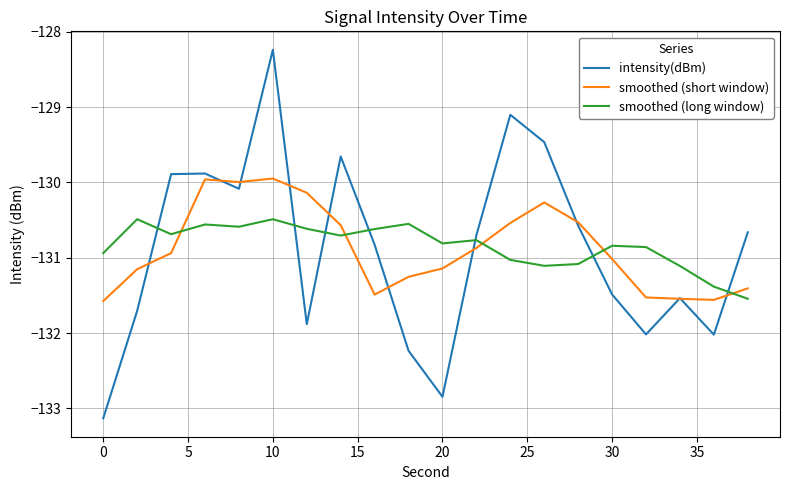

How many lines are shown in the chart?

3